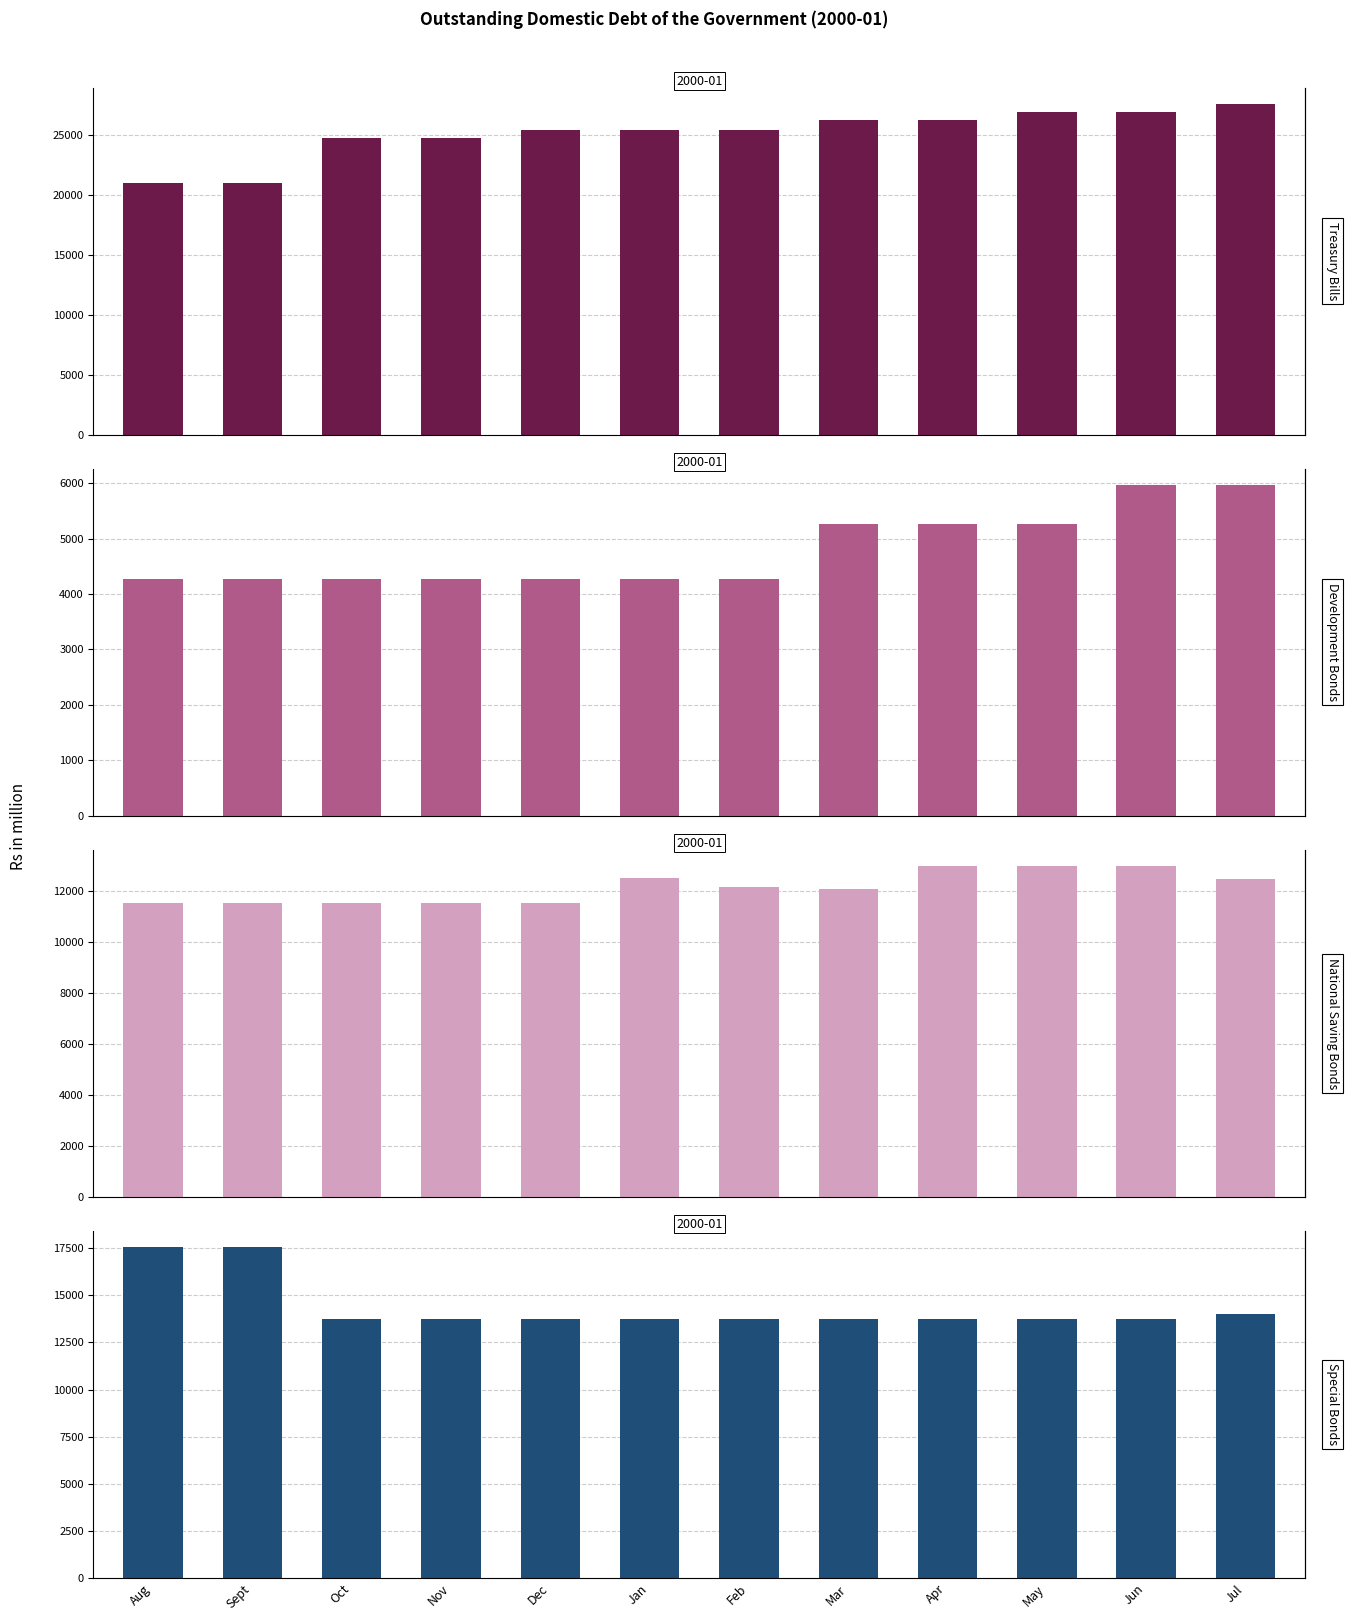

Where does the Treasury Bills series first go above 25412?

Dec